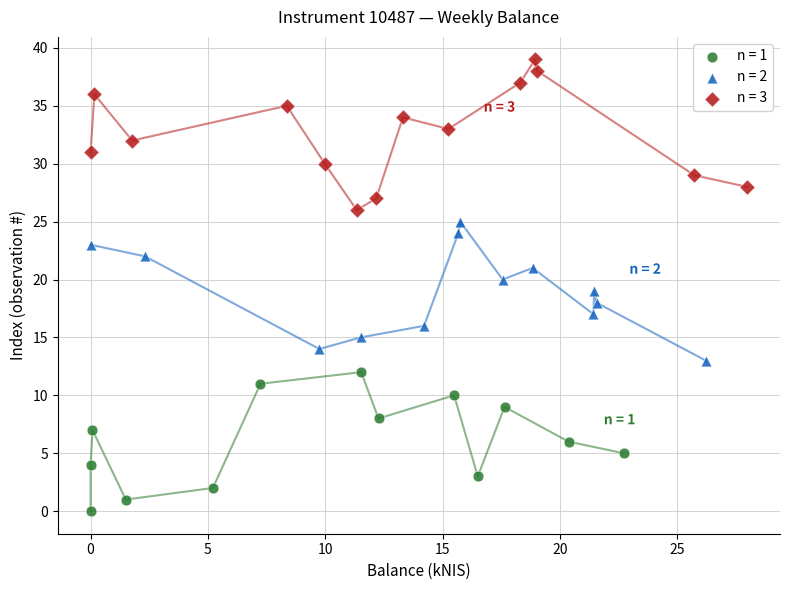

Which series contains the lowest Y value?

n = 1